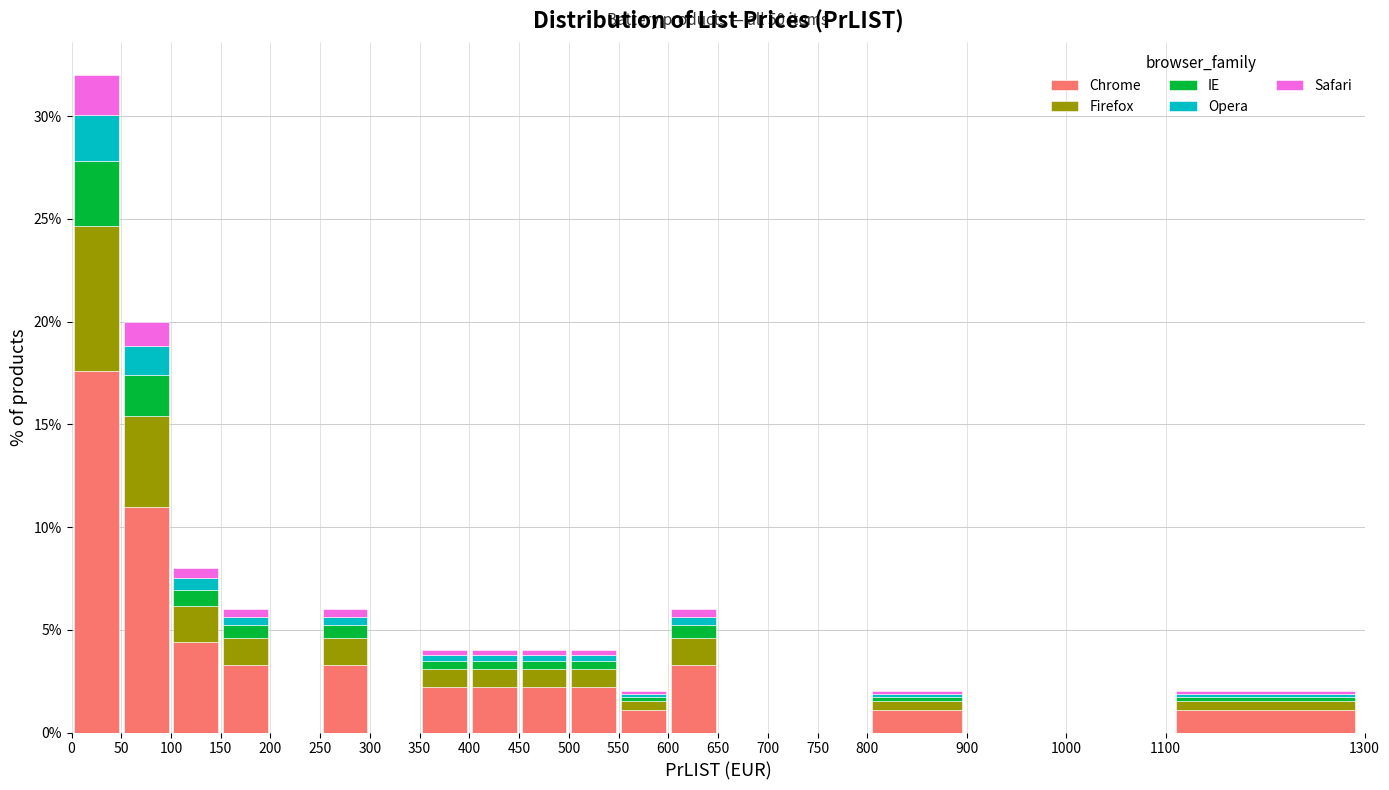

Which range on the x-axis has the tallest stacked bar (by total height)?

0 to 50